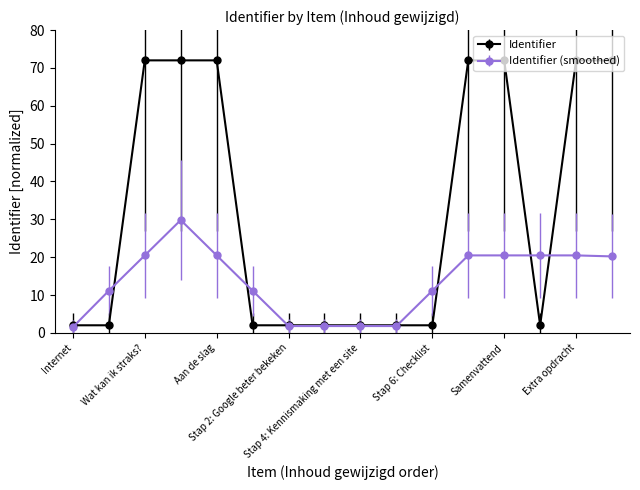

What is the maximum value shown in the chart?

72.0